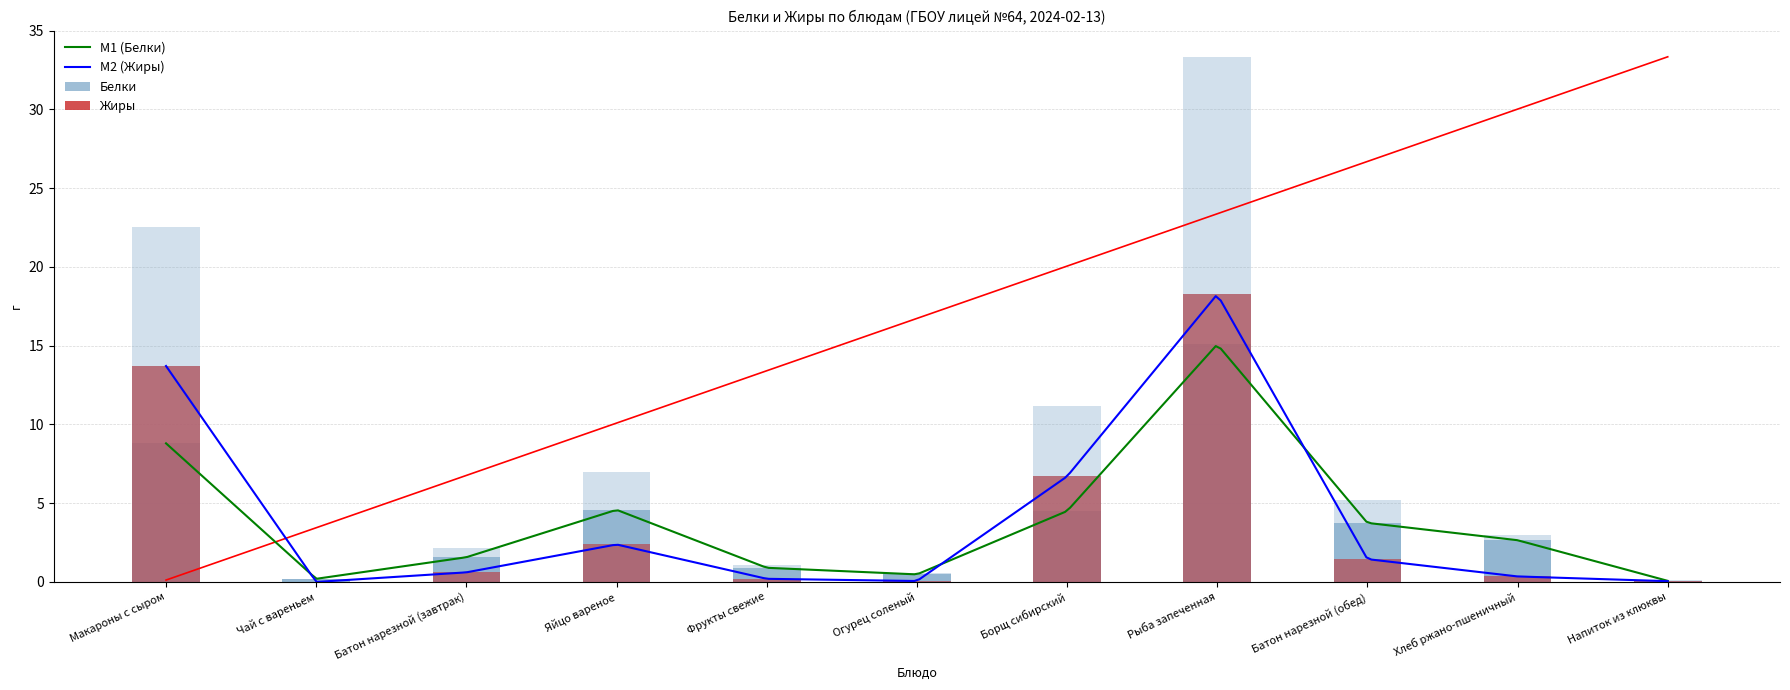

What is the label of the 5th bar from the left?

Фрукты свежие